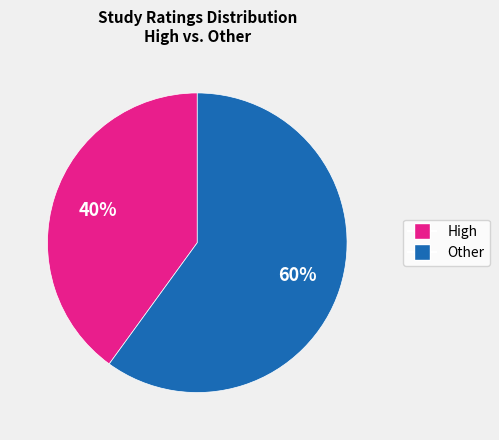

Combined, do Other and High account for over 50%?

Yes